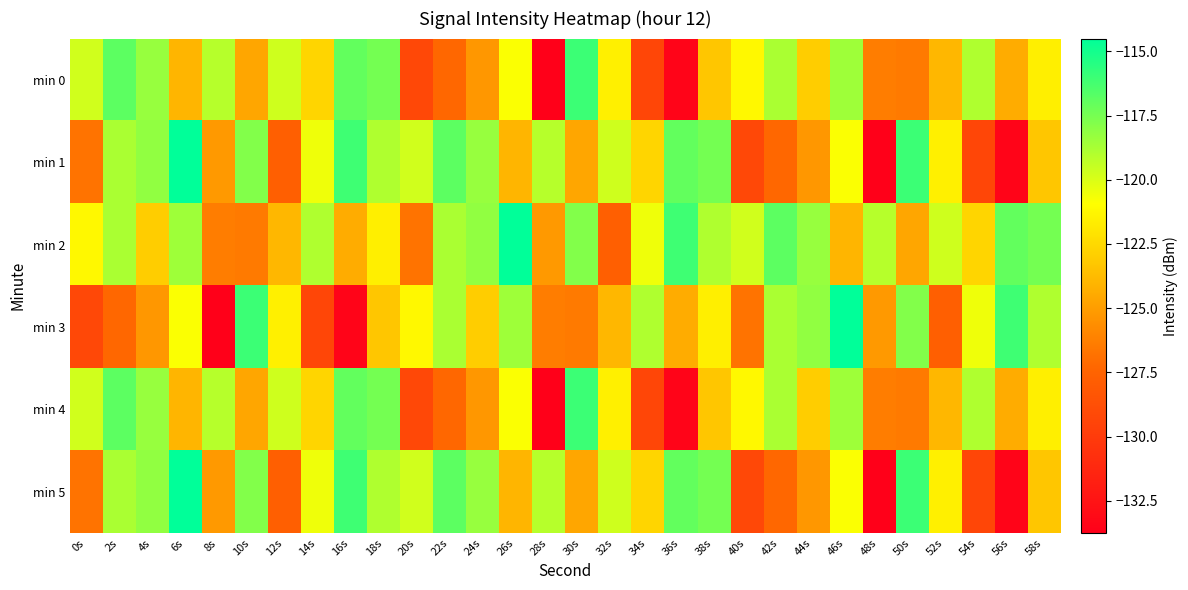

What is the total value across all series at 42s?

-727.8